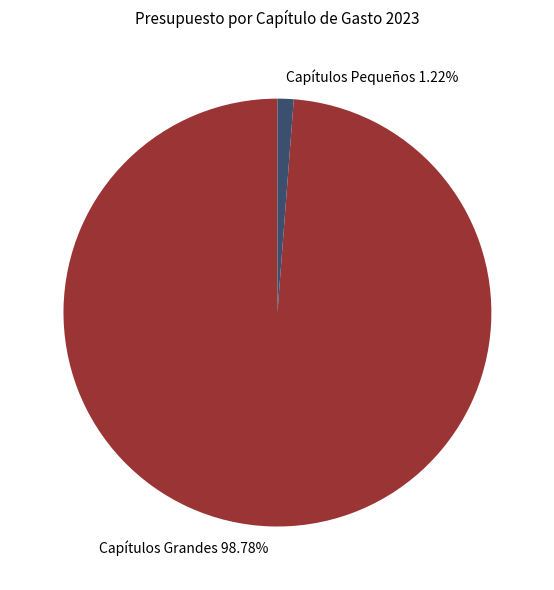

Between Capítulos Grandes 98.78% and Capítulos Pequeños 1.22%, which is larger?

Capítulos Grandes 98.78%